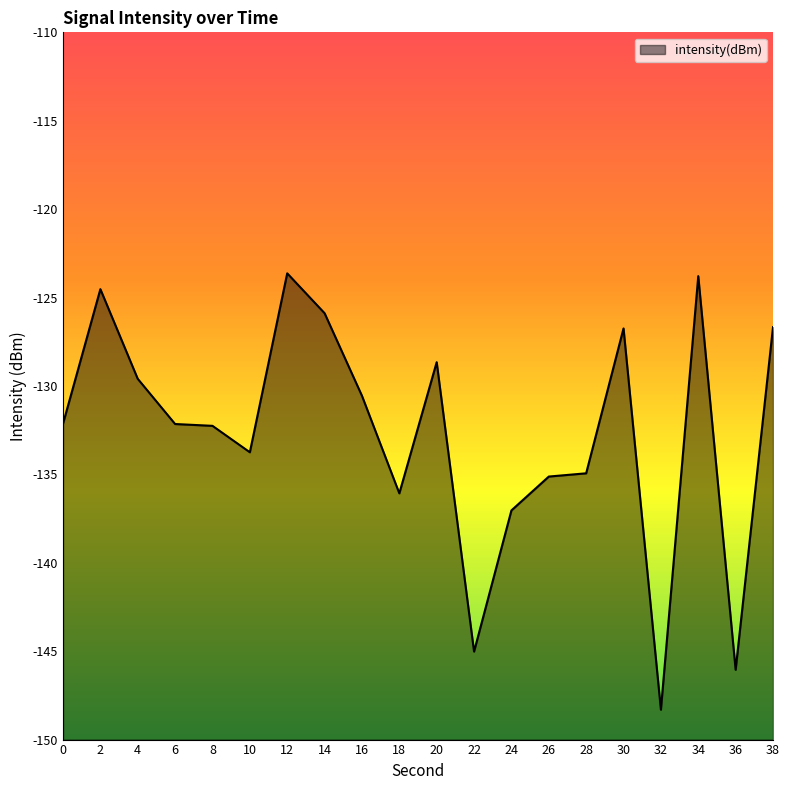

Reading left to right, list all the values displayed in this chart.

-132.1	-124.5	-129.6	-132.2	-132.3	-133.8	-123.6	-125.9	-130.6	-136.1	-128.7	-145.0	-137.0	-135.1	-134.9	-126.7	-148.3	-123.8	-146.1	-126.7